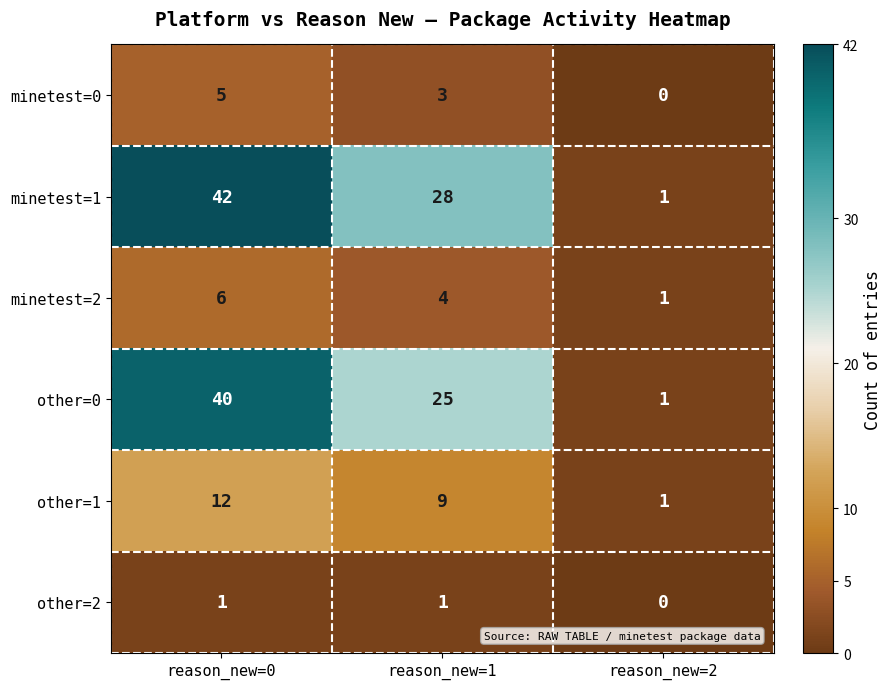

Is it true that other=2 equals 1 at reason_new=1?

True